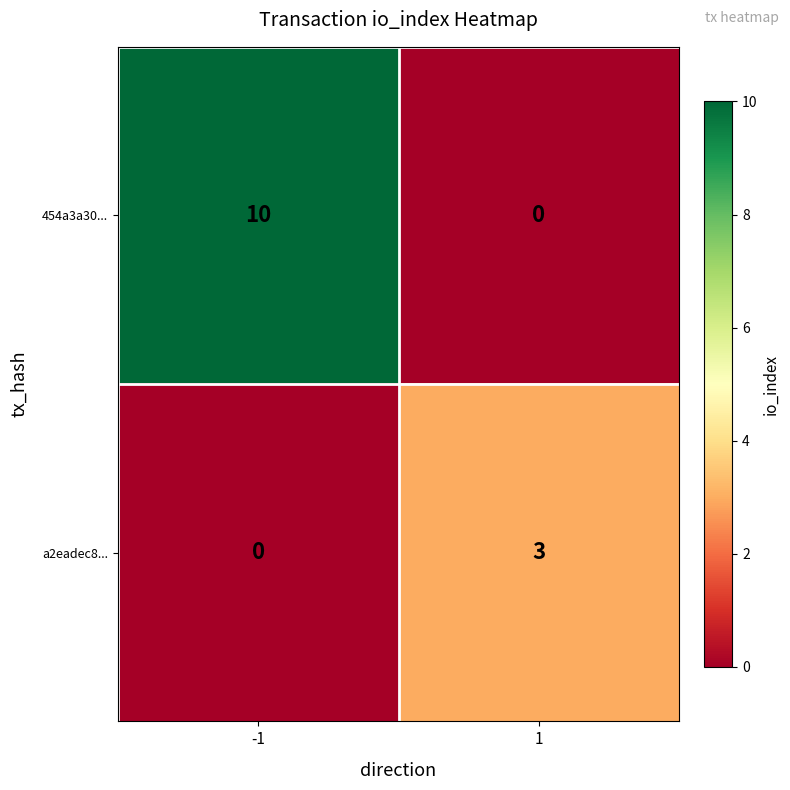

List the series in order of their peak value, lowest first.

a2eadec8..., 454a3a30...